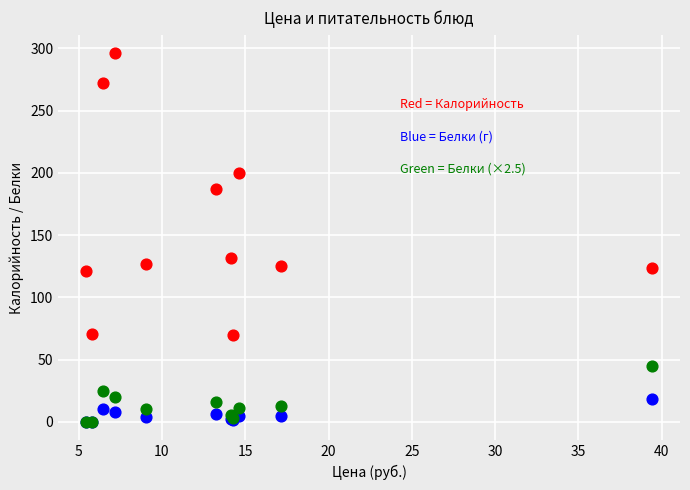

Across all series, what Y value is closest to 148?

131.7